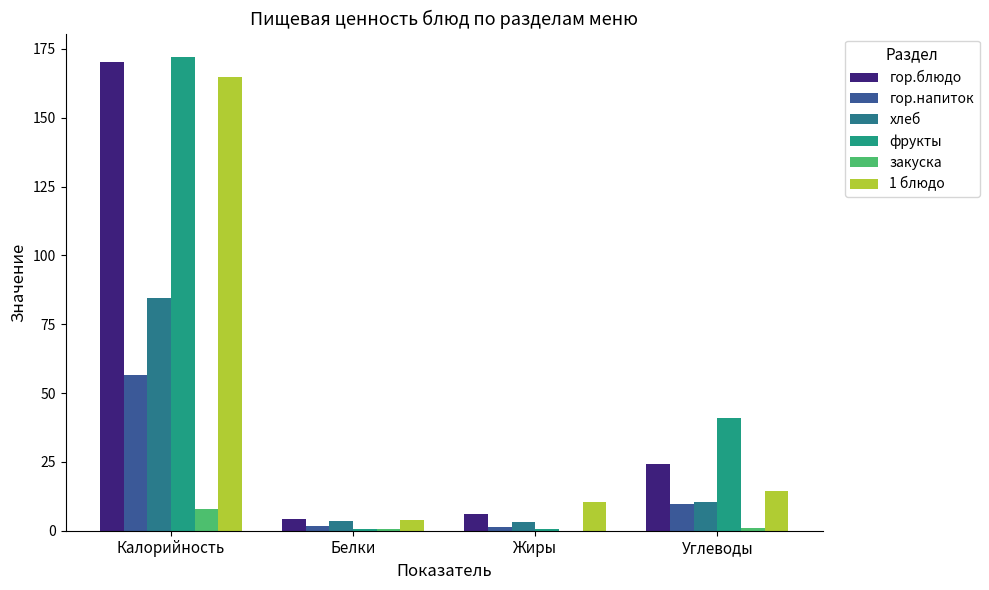

What is the difference between the maximum and second lowest values in the гор.блюдо series?

164.1